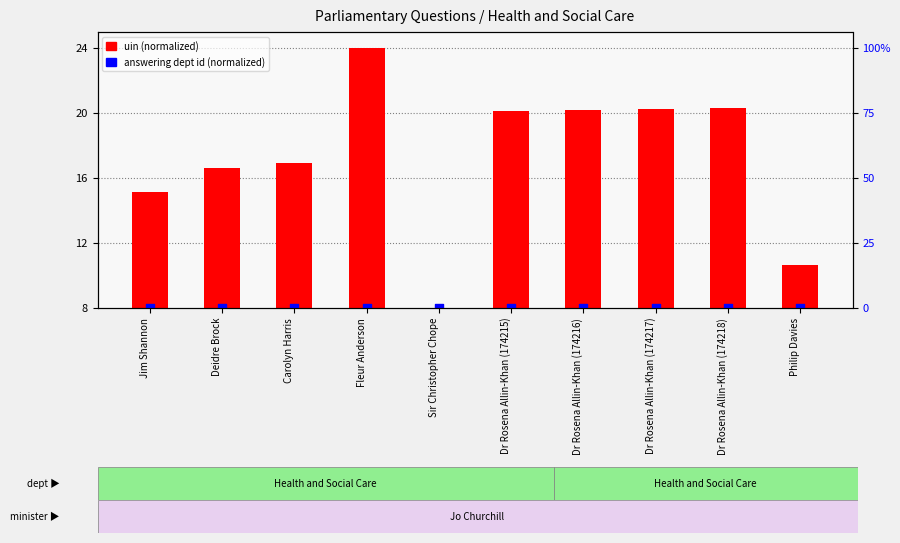

What are all the series names shown in the legend?

uin (normalized), answering dept id (normalized)